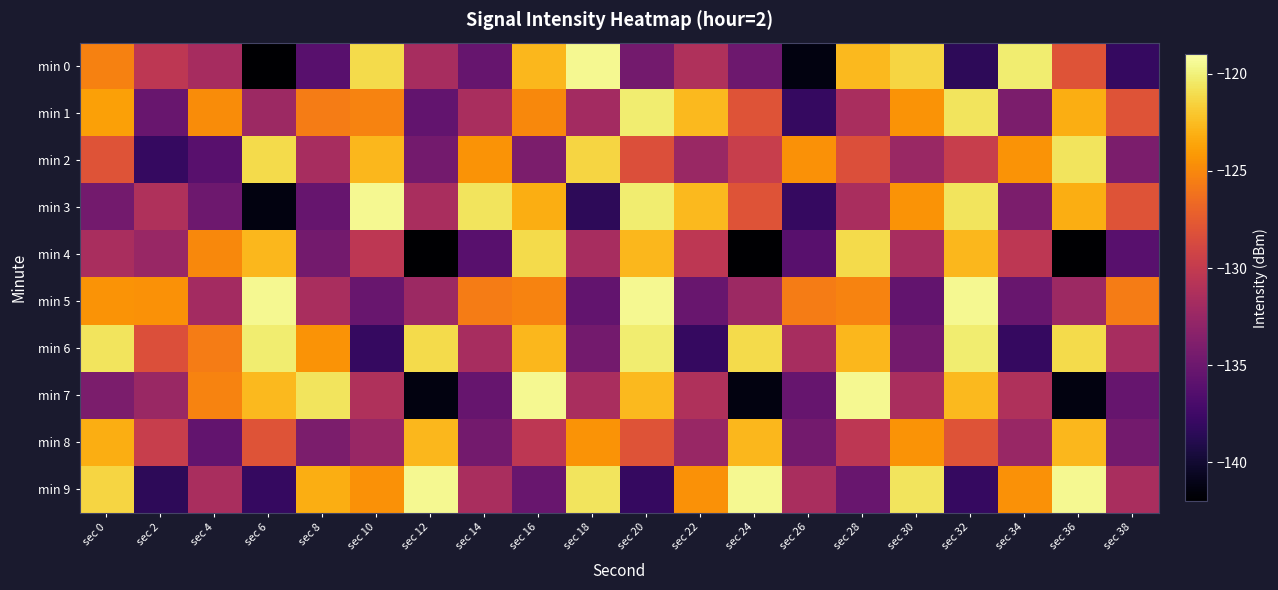

What is the total value across all series at sec 24?

-1299.5